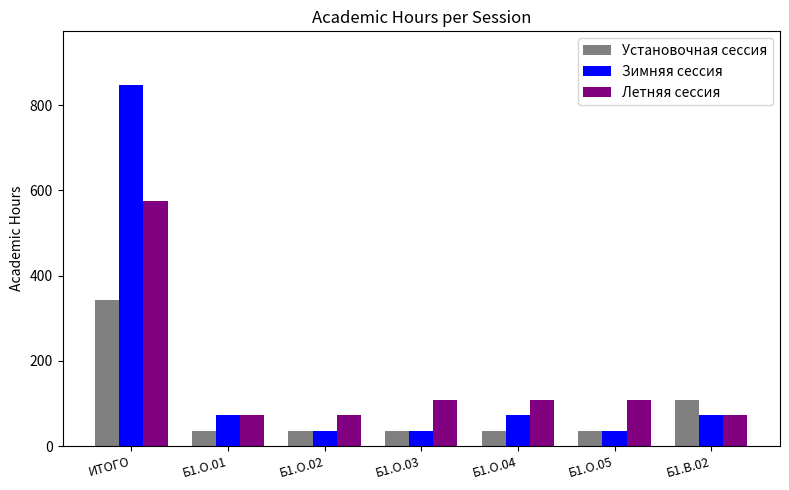

What is the difference between the Летняя сессия values at Б1.О.03 and Б1.О.02?

36